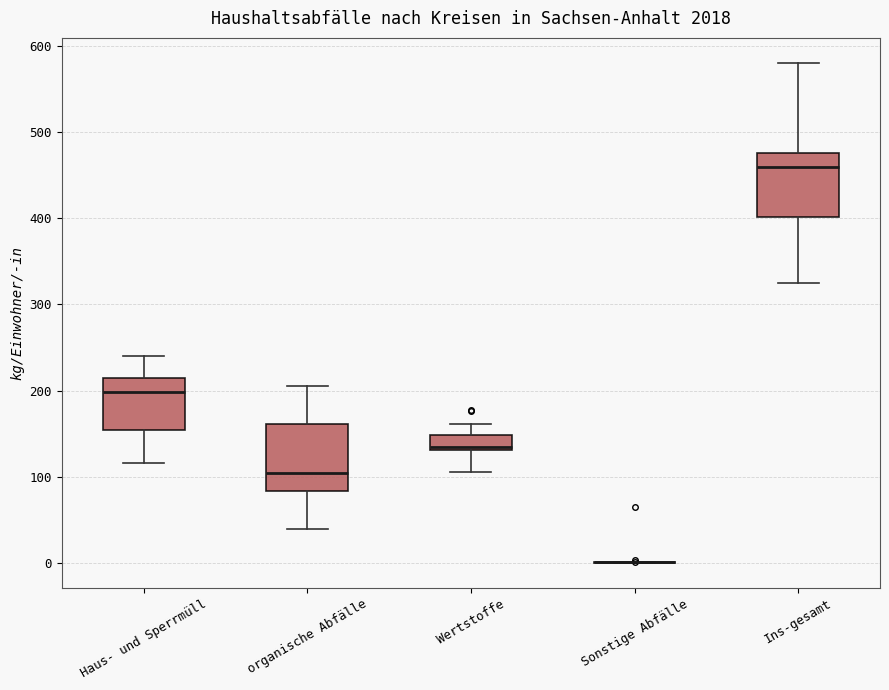

Reading left to right, read every box against the y-axis: the position of its median line, the range the box covers, and the ends of its whiskers. The values are not printed on the chart, so give them approximately, as read against the axis.

Haus- und Sperrmüll: median 200, box 150 to 210, whiskers 120 to 240
organische Abfälle: median 100, box 80 to 160, whiskers 40 to 210
Wertstoffe: median 130 (just above the box's lower edge), box 130 to 150, whiskers 110 to 160
Sonstige Abfälle: box collapsed to a line at 0, whiskers 0 to 0
Ins-gesamt: median 460, box 400 to 480, whiskers 330 to 580